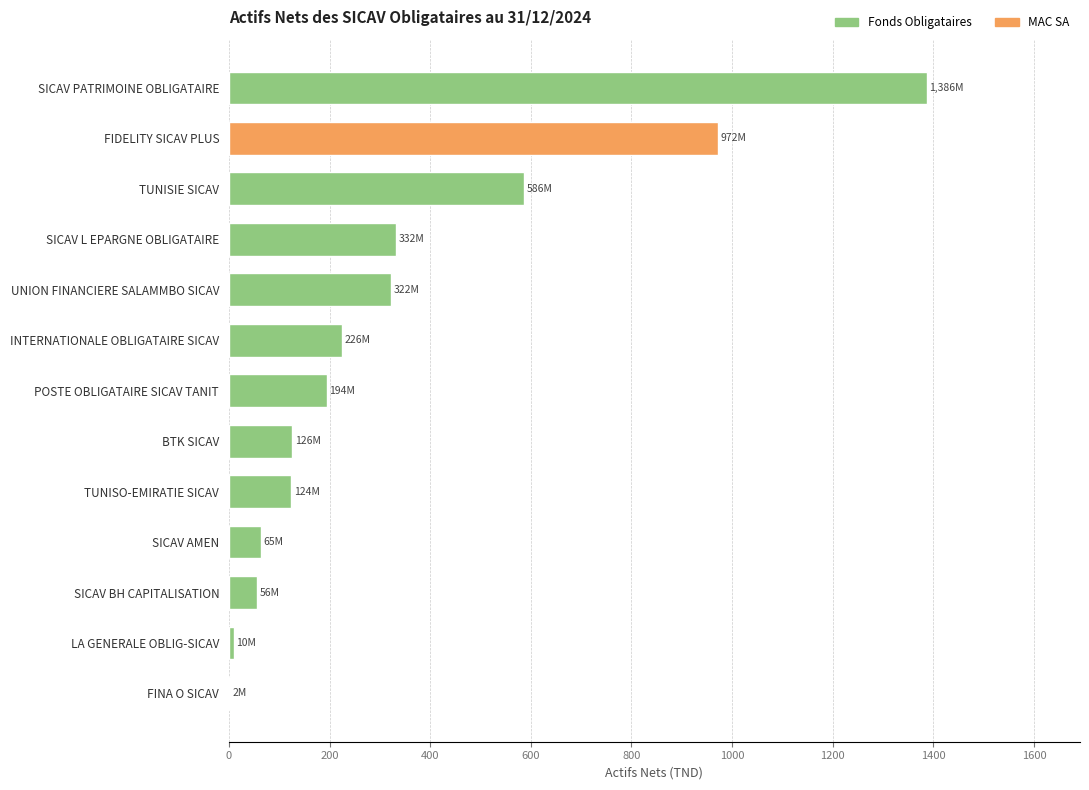

What is the change in value from SICAV BH CAPITALISATION to BTK SICAV?

+70.9